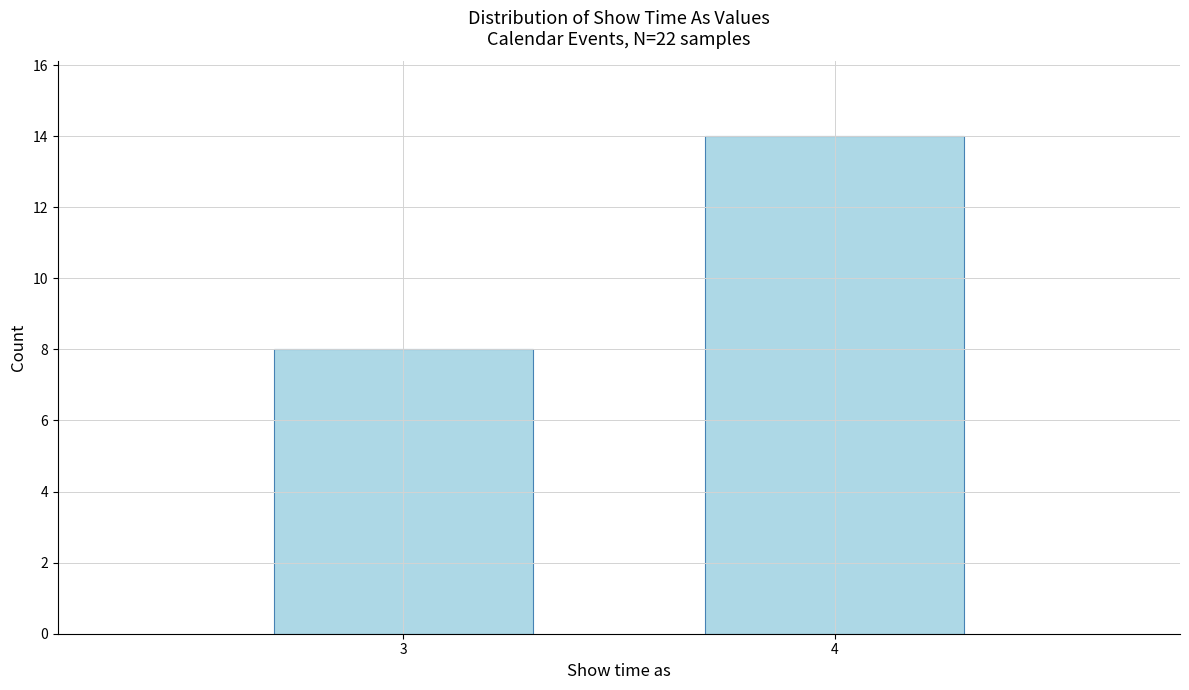

Reading left to right, extract all data points from this chart.

3=8	4=14